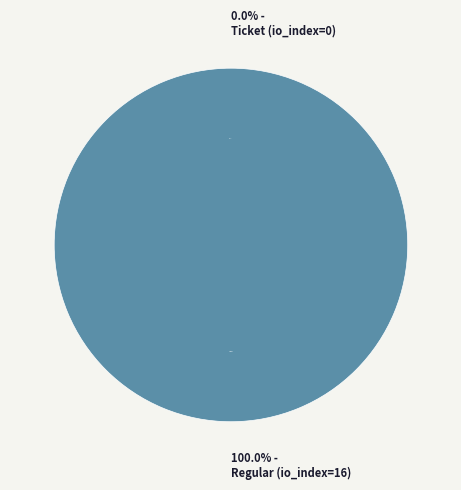

The Regular (io_index=16) slice represents 100% of the pie. True or false?

True